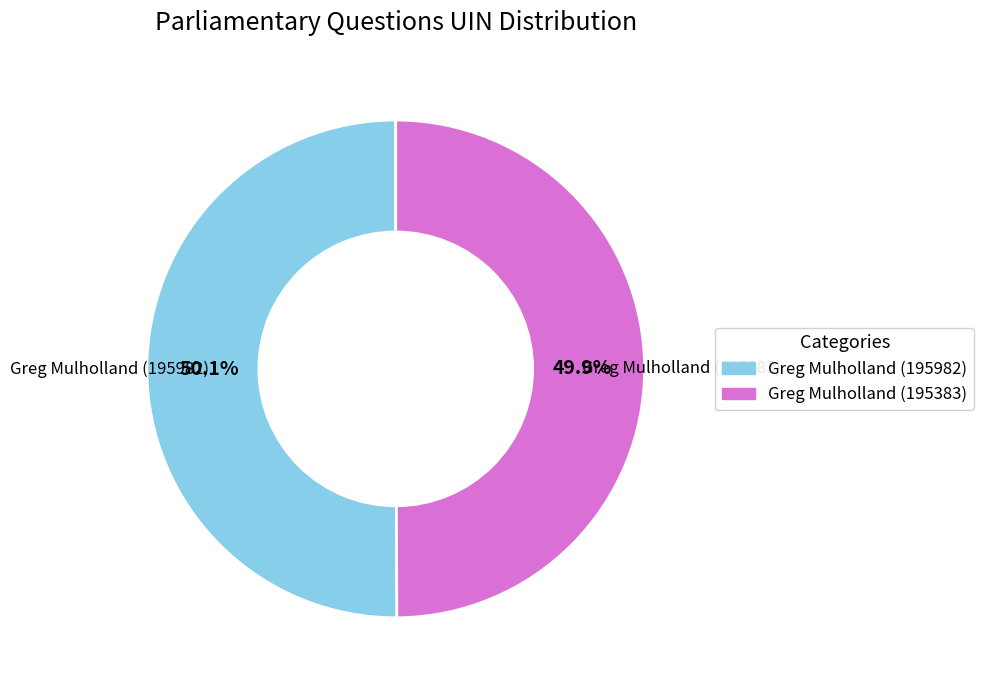

Approximately how many times larger is the value at Greg Mulholland (195982) compared to Greg Mulholland (195383)?

1.0